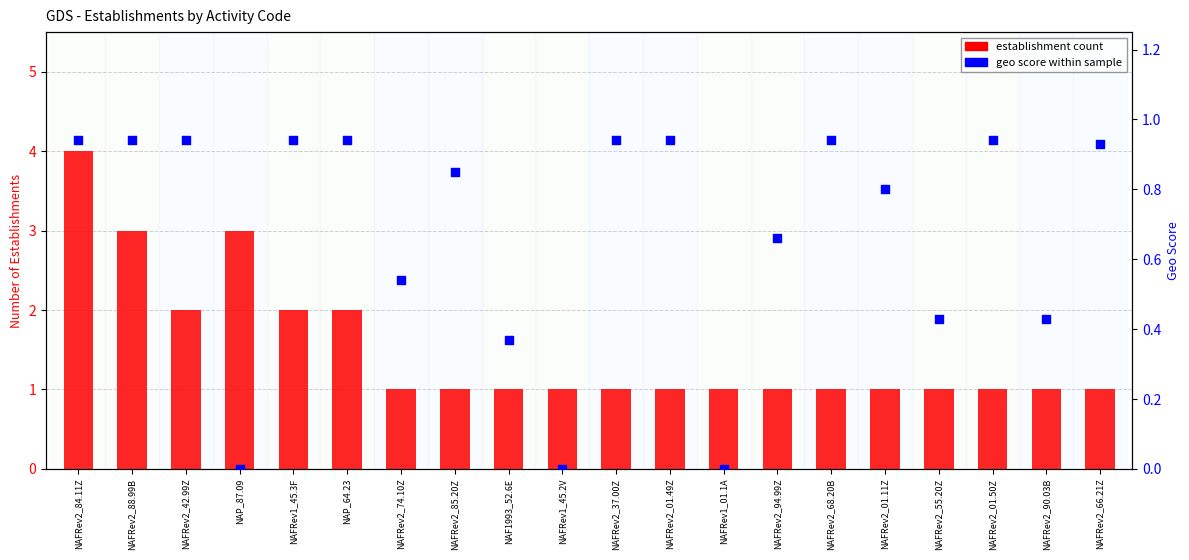

What are all the series names shown in the legend?

establishment count, geo score